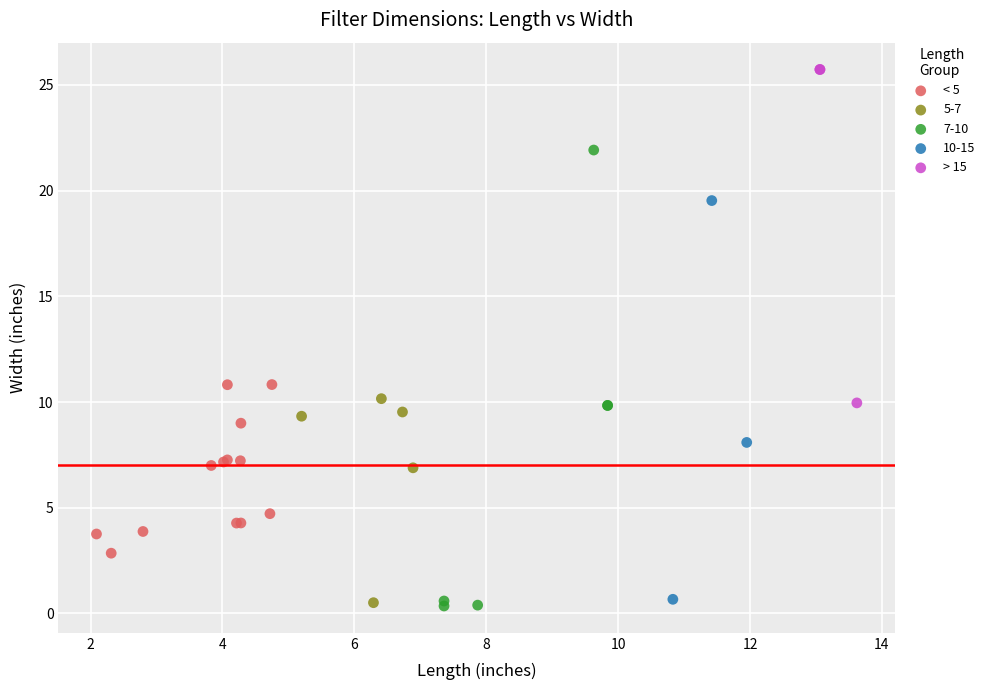

Which series reaches the maximum Y coordinate?

> 15